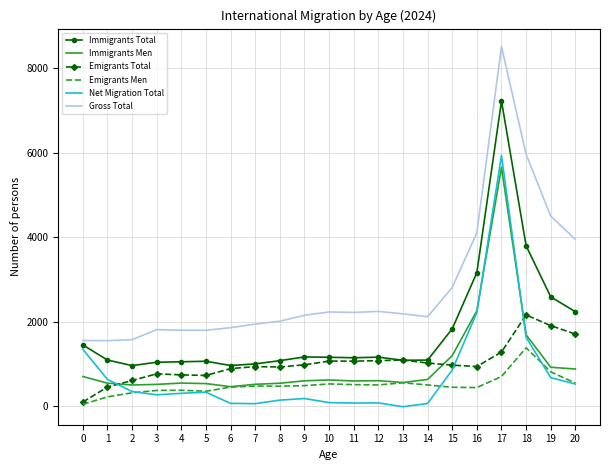

Which series changed the most between 2 and 20?

Gross Total